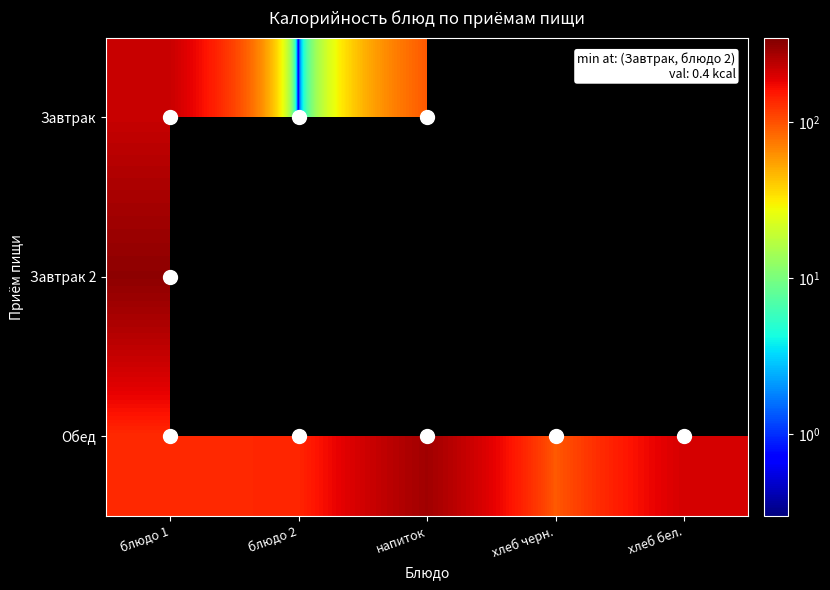

What value does the Обед series have at напиток?

282.0